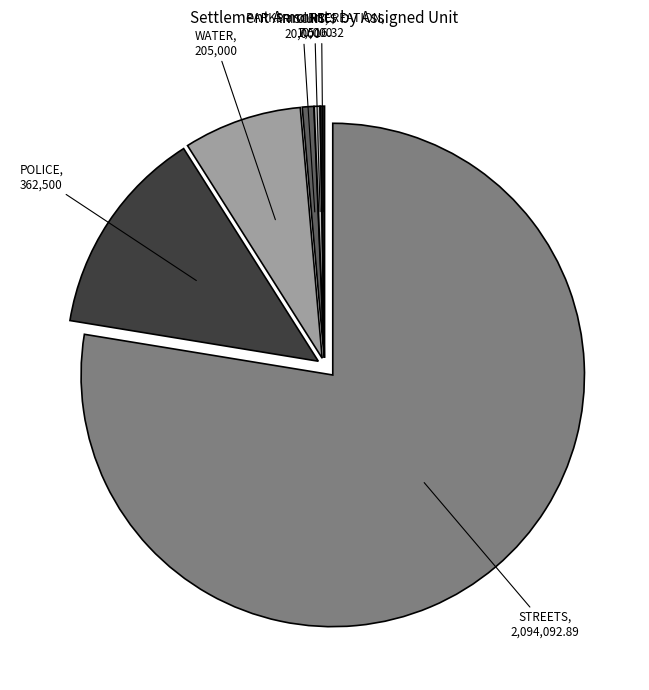

Which slice is the largest?

STREETS